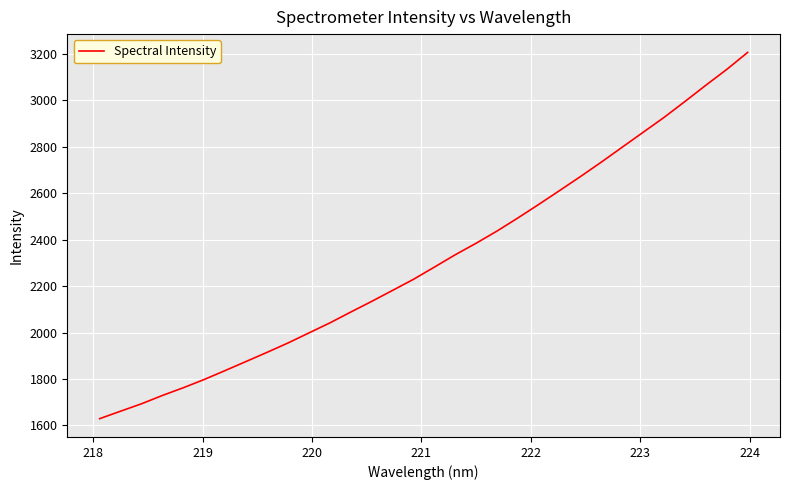

What is the difference between the maximum and second lowest values?

1544.5